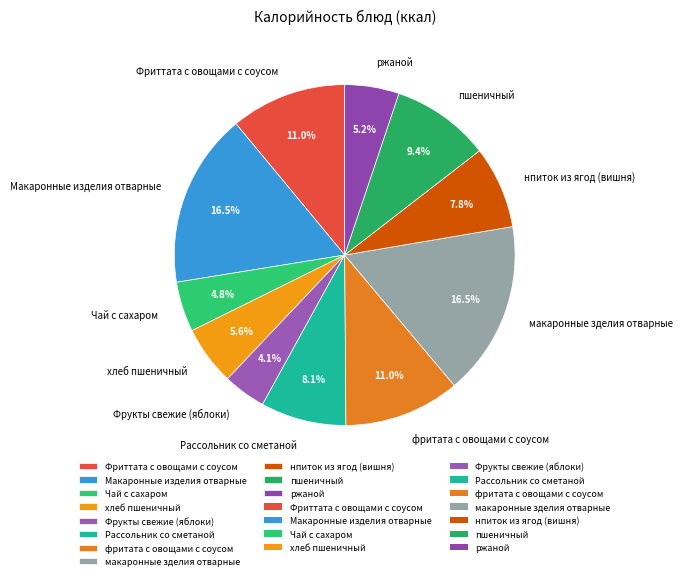

To the nearest percent, what is the combined percentage of Фрукты свежие (яблоки) and нпиток из ягод (вишня)?

12%